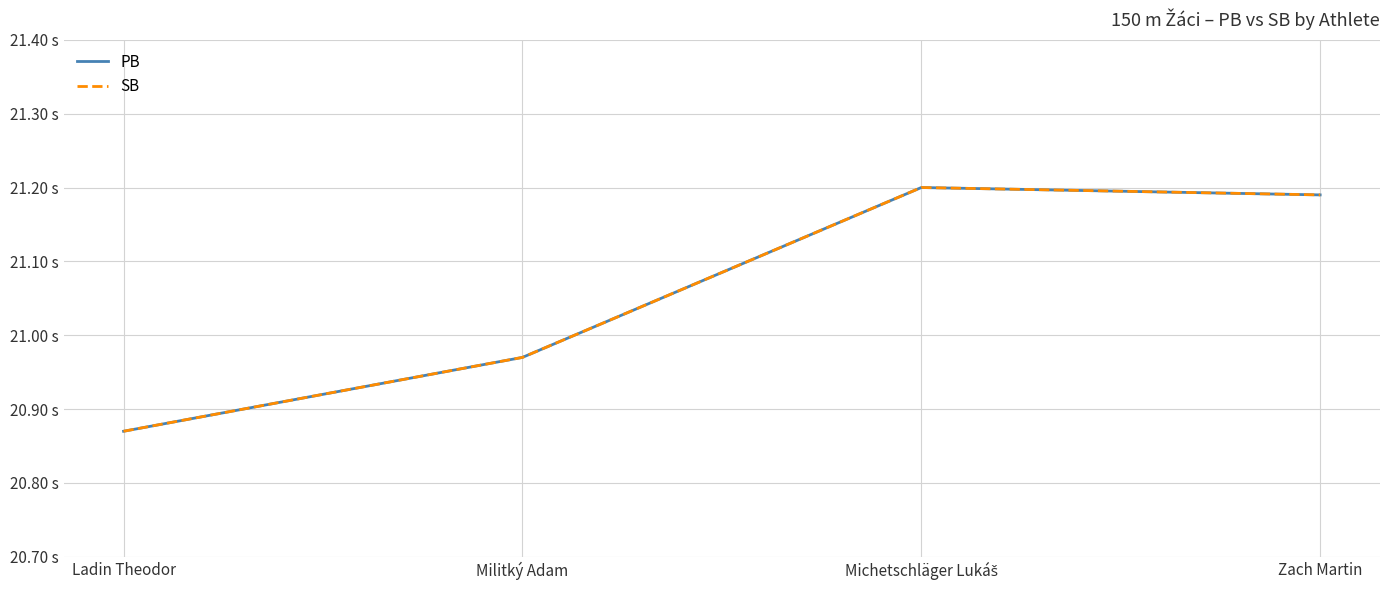

Is this an area chart (filled region under the line)?

No